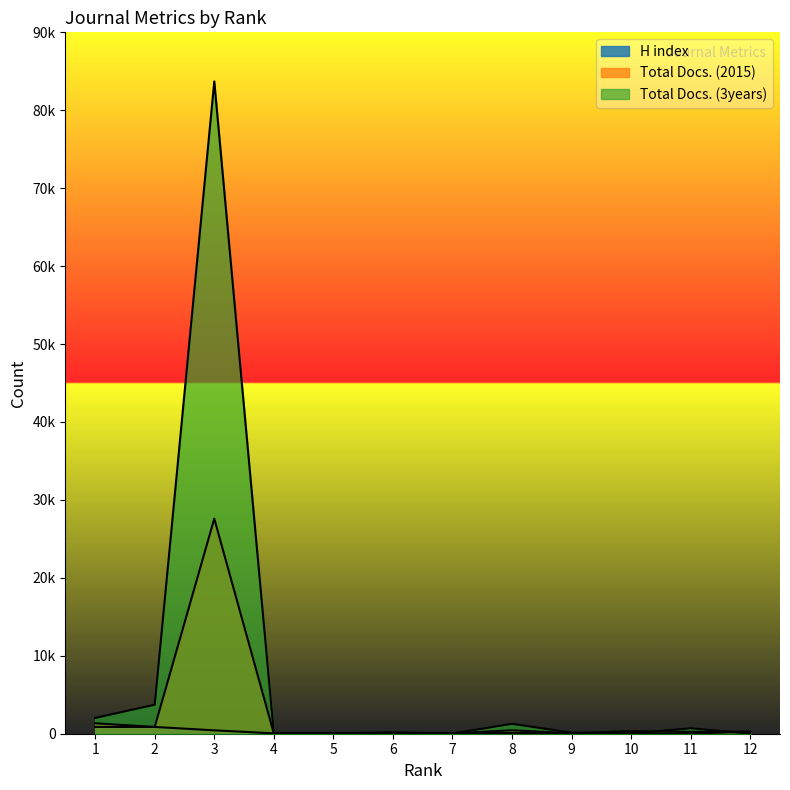

Which series ends up on top after the final intersection of H index and Total Docs. (3years)?

H index